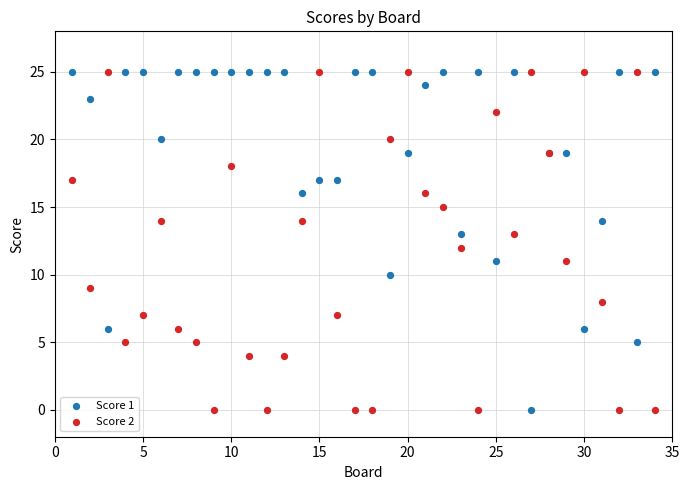

What are all the series names shown in the legend?

Score 1, Score 2